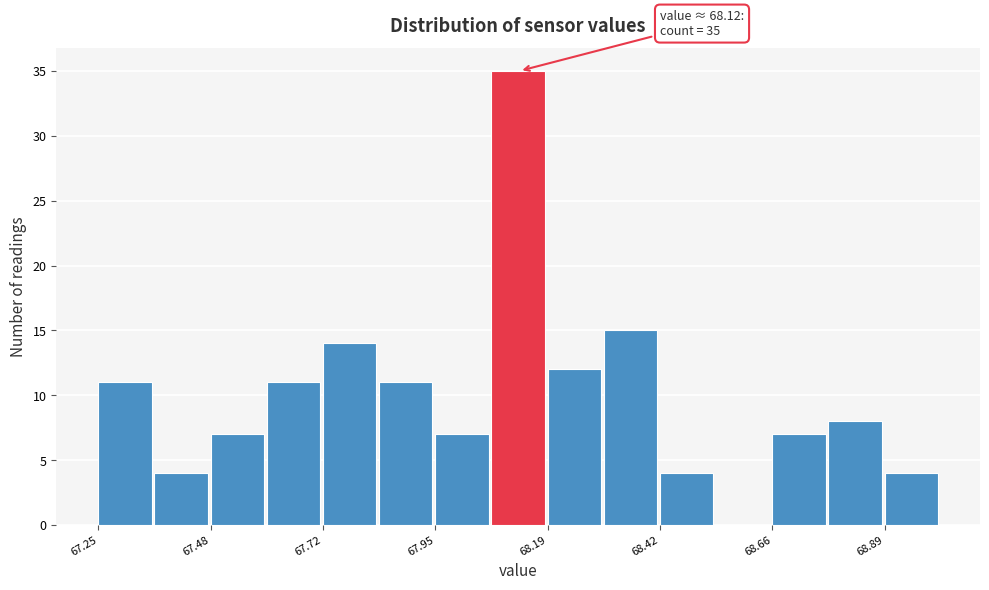

Around what value on the x-axis is the tallest bar? Give the approximate position of its centre, as read against the axis.

68.15